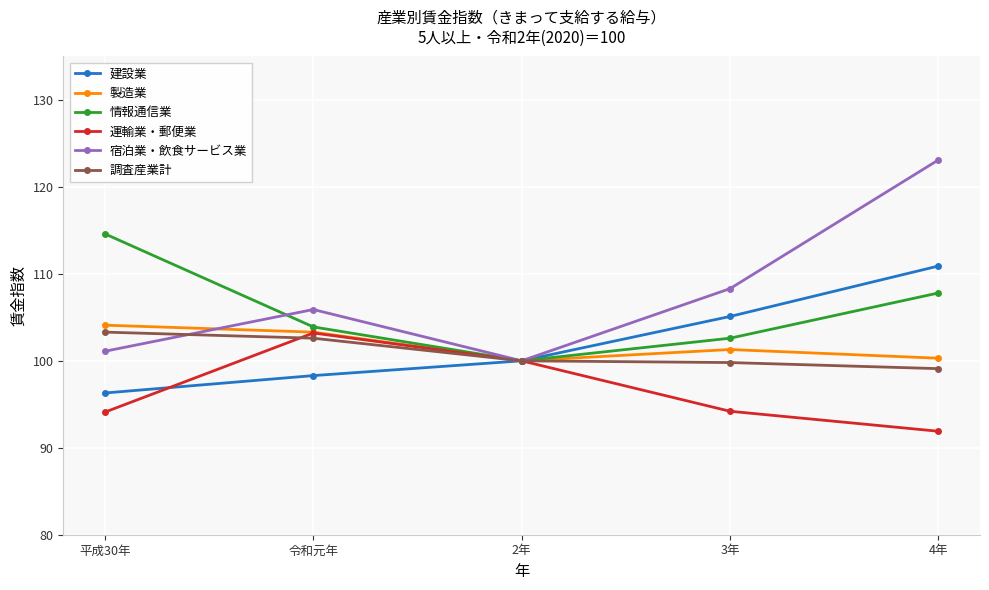

What is the total value across all series at 平成30年?

613.5